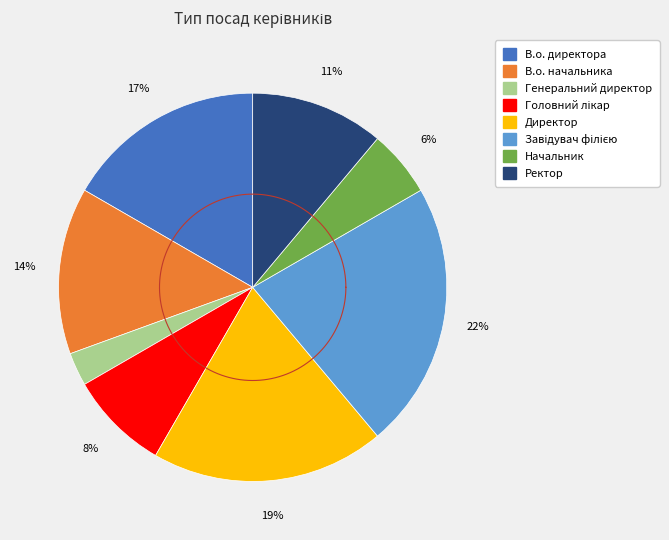

Is Генеральний директор the majority of the pie?

No